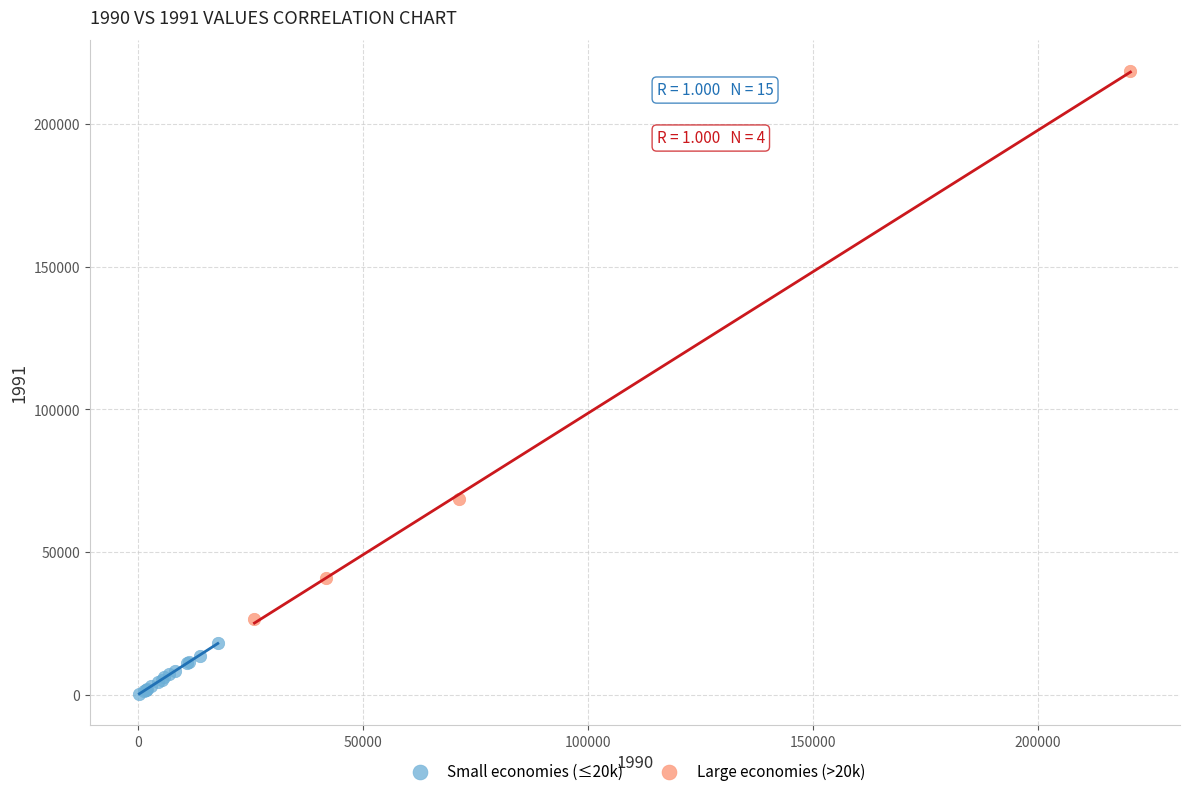

Which series reaches the maximum Y coordinate?

Large economies (>20k)